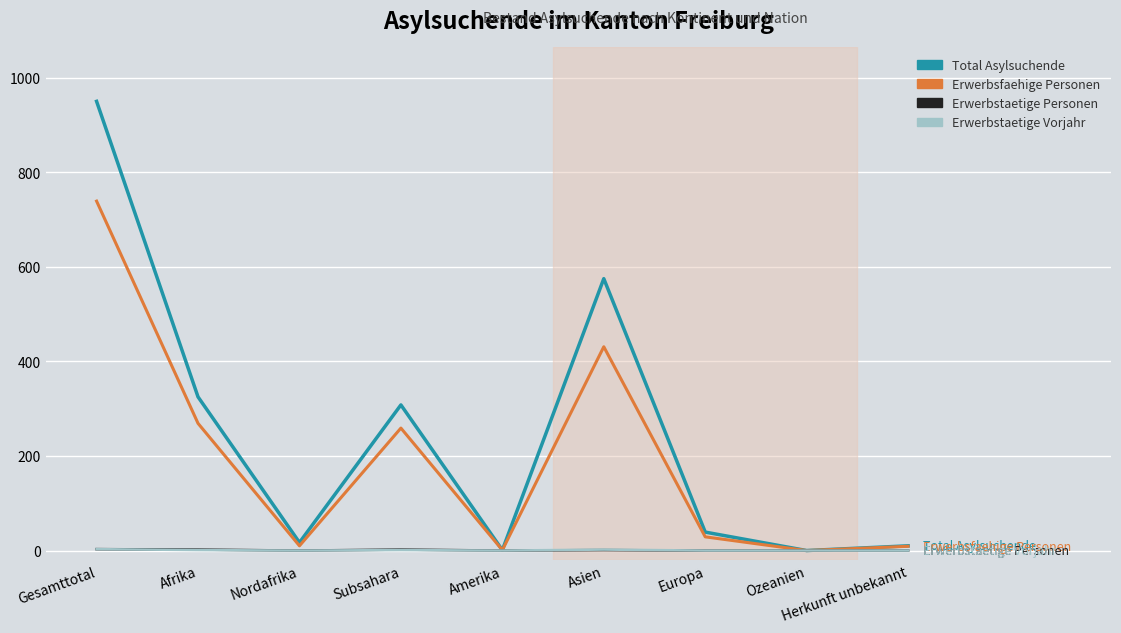

At which category does Erwerbsfaehige Personen reach its first local peak?

Subsahara